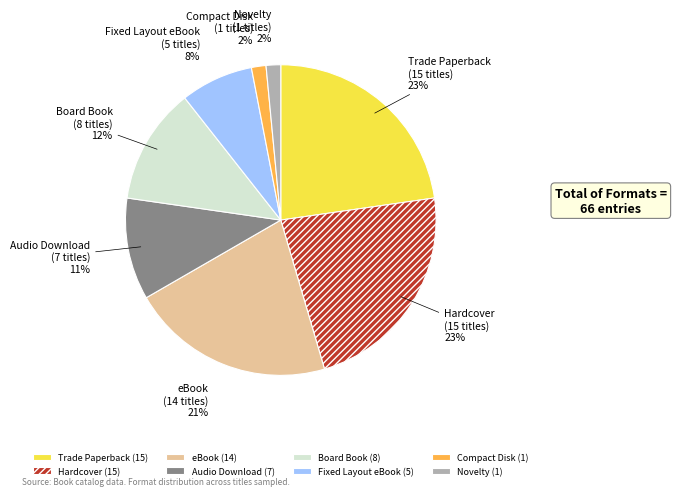

What percentage is the Board Book slice, to the nearest percent?

12%